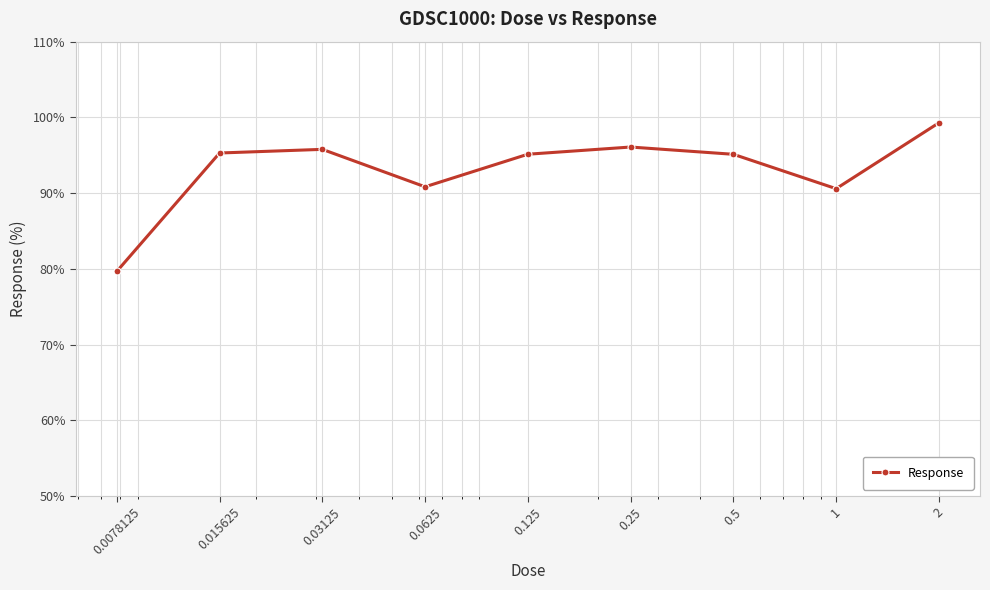

What is the maximum value shown in the chart?

99.3